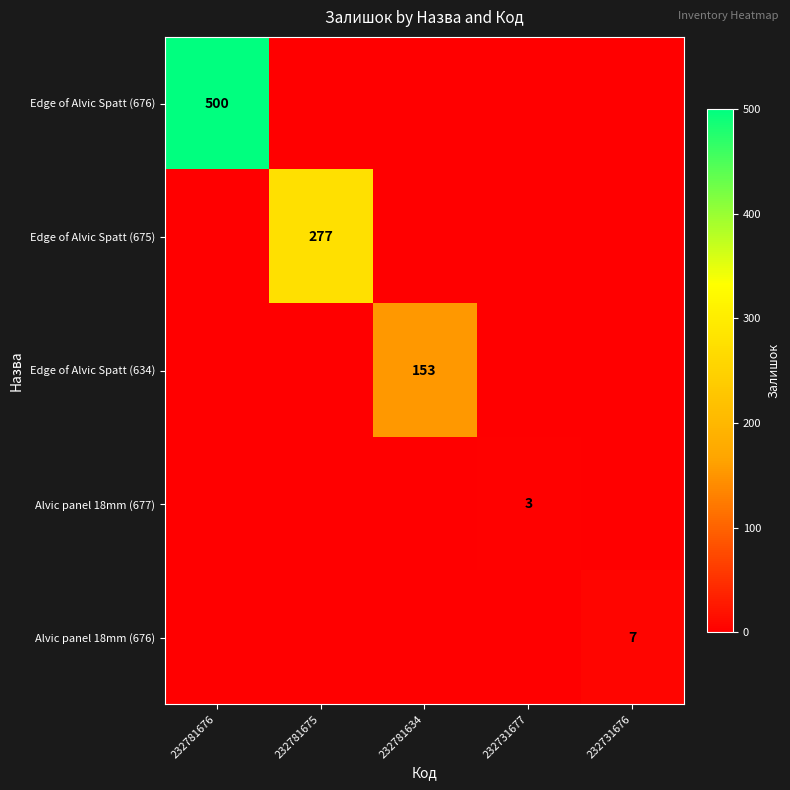

Which has a higher value, 232781634 or 232731677?

232781634